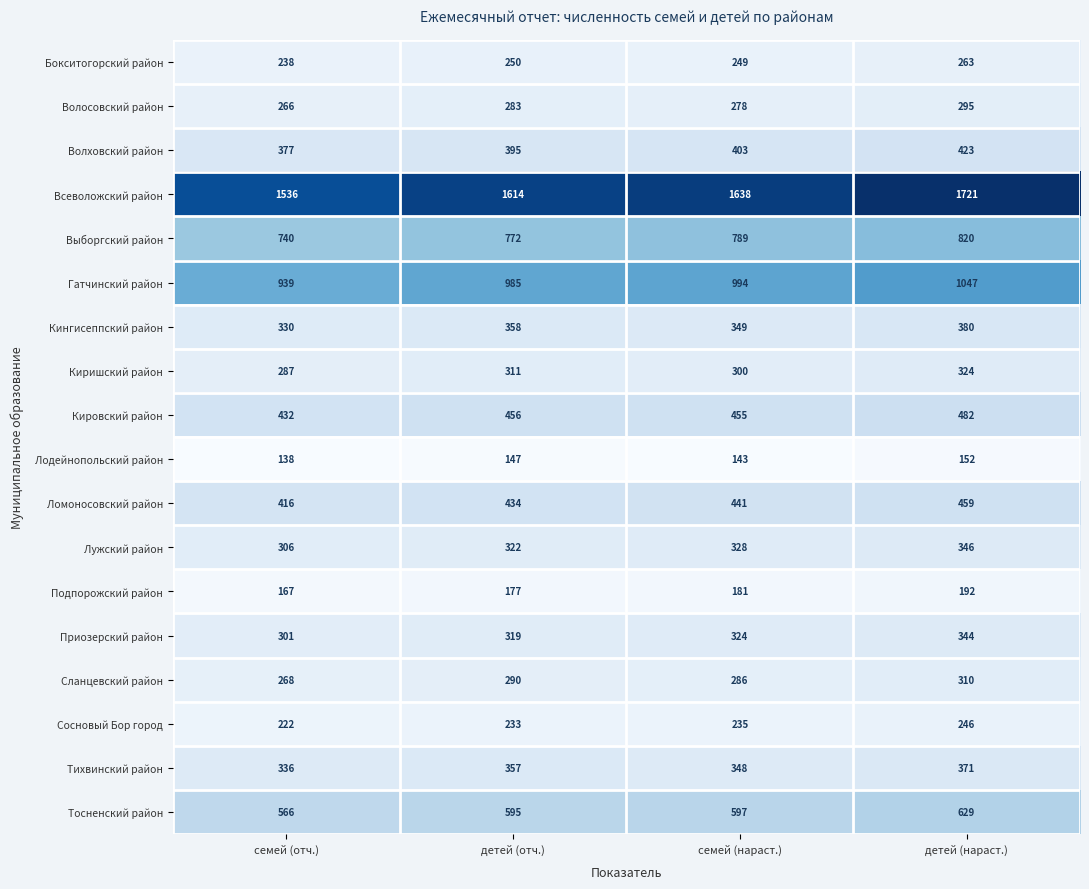

True or false: Выборгский район has a value of 820 at детей (нараст.).

True